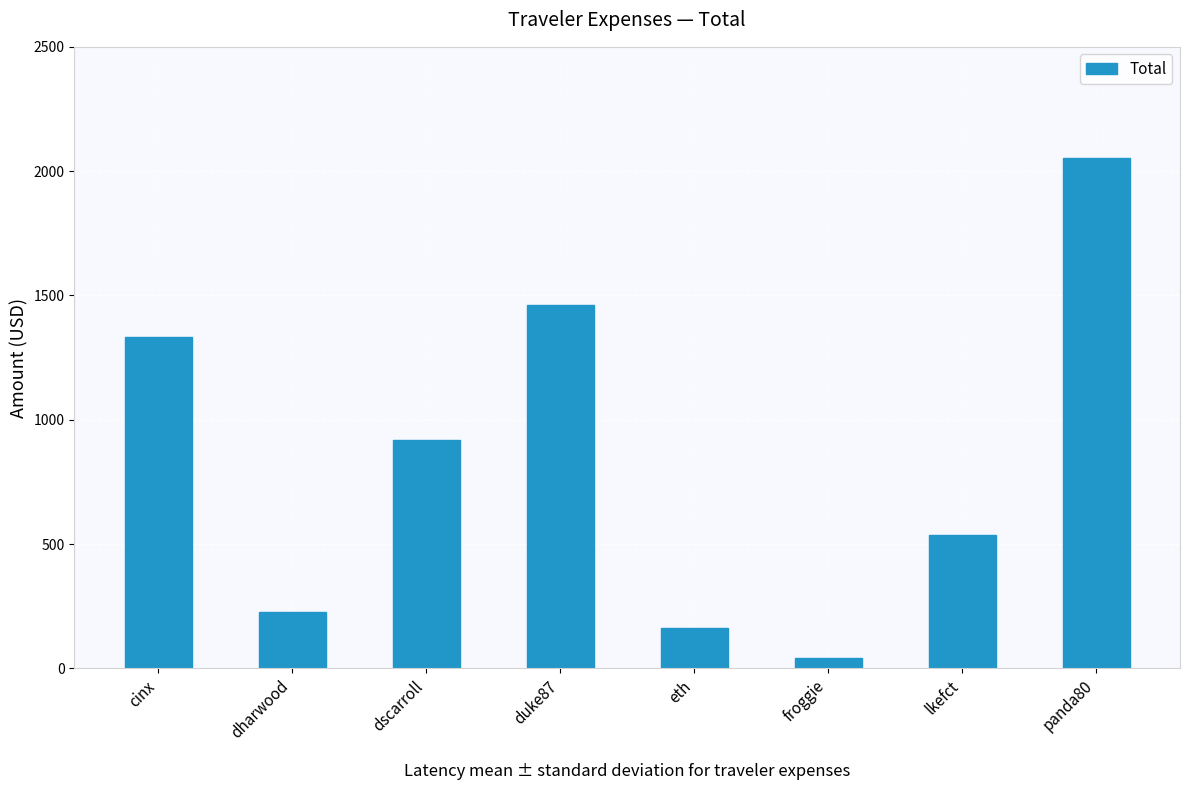

The value at lkefct is 281.6. True or false?

False